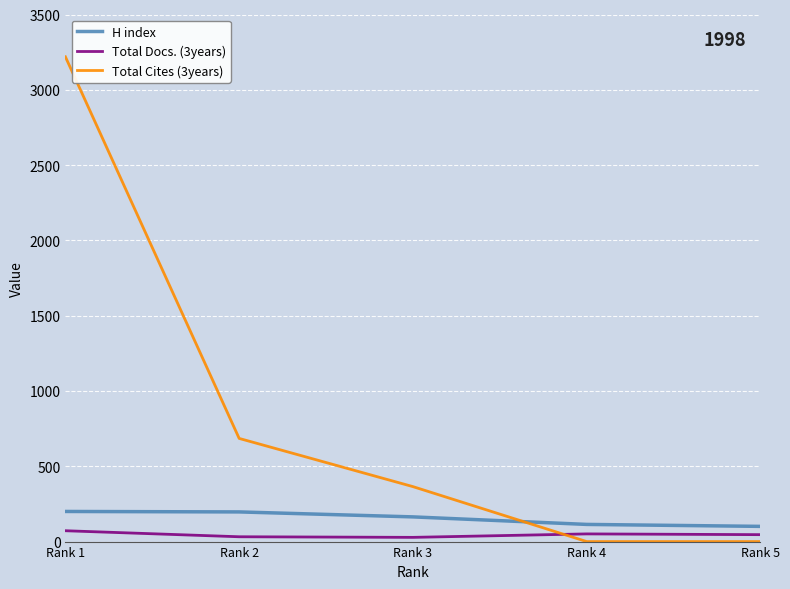

What is the maximum value shown in the chart?

3219